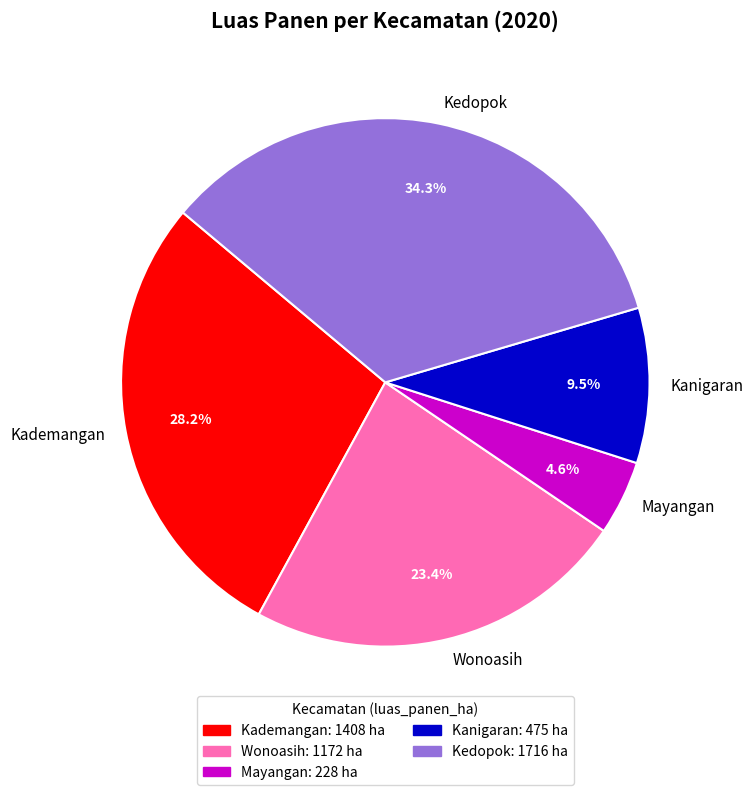

To the nearest percent, what percentage of the pie is Kedopok?

34%